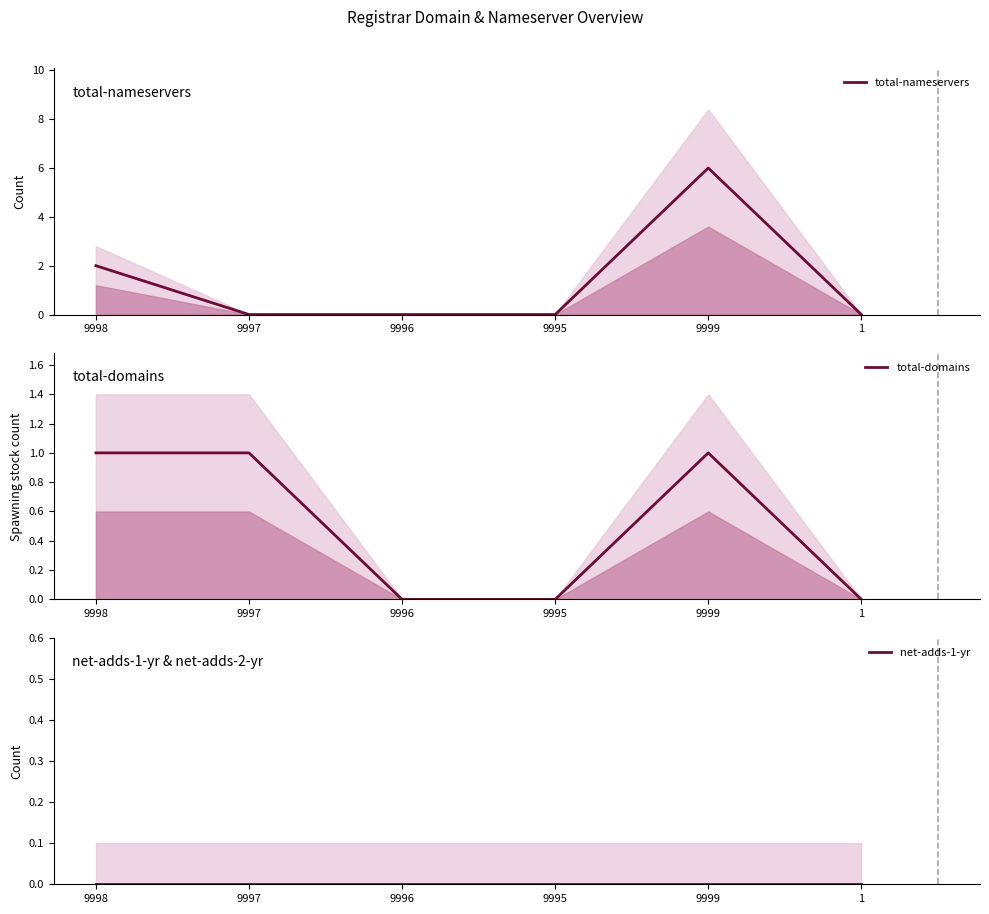

True or false: total-domains and total-nameservers intersect in this chart.

True